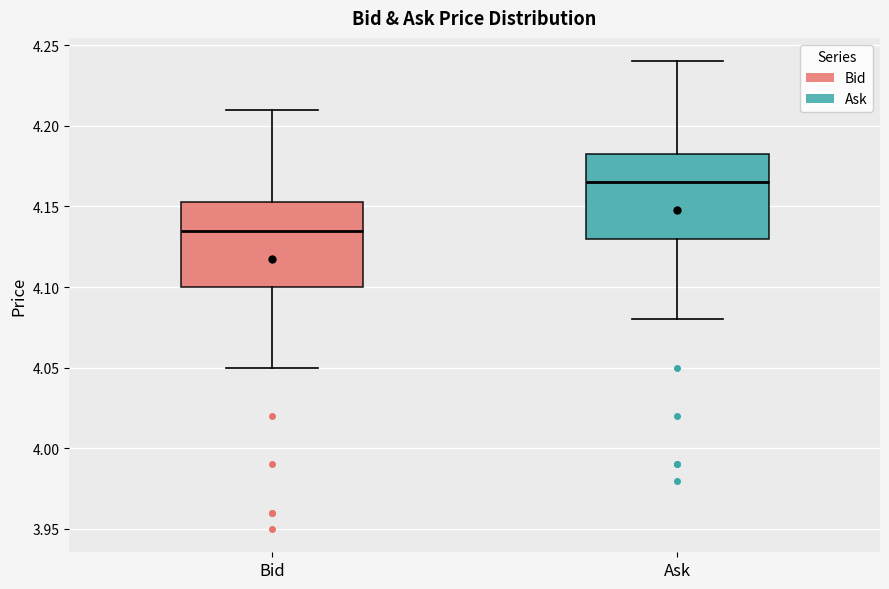

Reading left to right, transcribe this box plot: for each box, give where its median line is, the range the box spans, and where its two whiskers end, as read against the y-axis. The values are not printed on the chart, so give them approximately, as read against the axis.

Bid: median 4.135, box 4.100 to 4.155, whiskers 4.050 to 4.210
Ask: median 4.165, box 4.130 to 4.185, whiskers 4.080 to 4.240